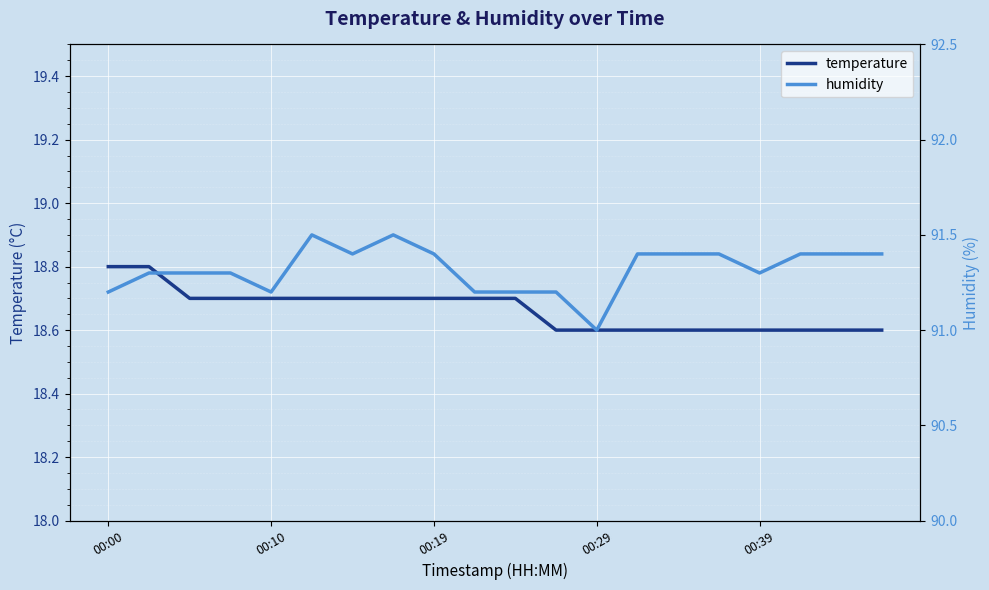

Which series has the largest total across all categories?

humidity